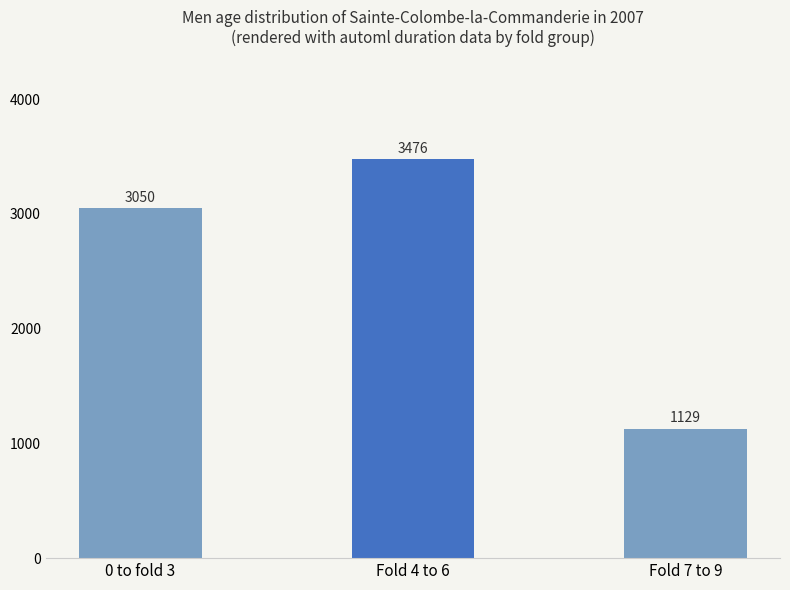

The value at 0 to fold 3 is 4085.5. True or false?

False